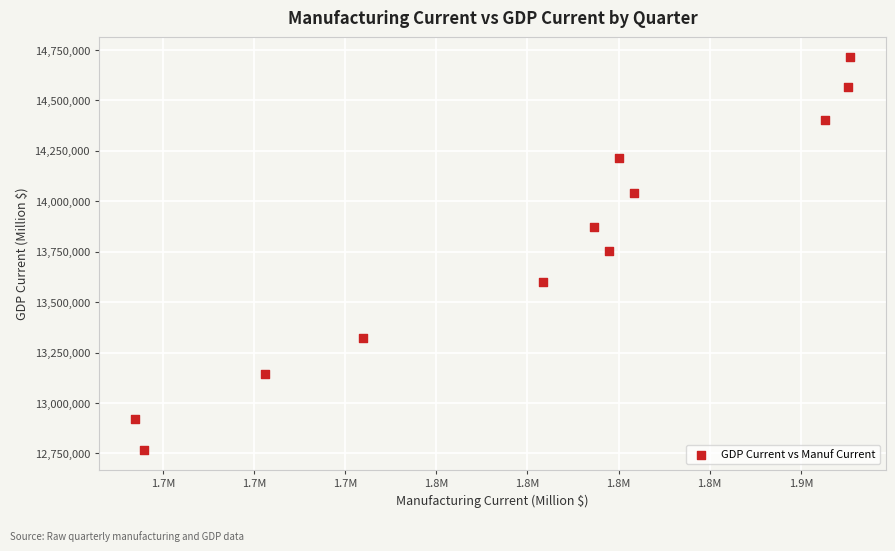

What is the range of X values (max minus min)?

196218